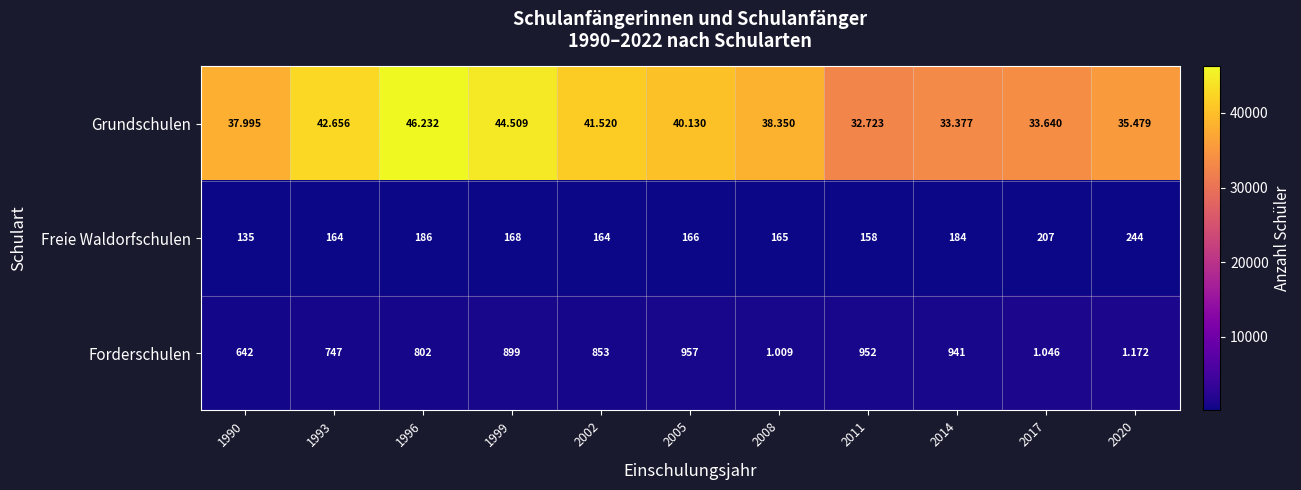

Which series has the largest total across all categories?

Forderschulen